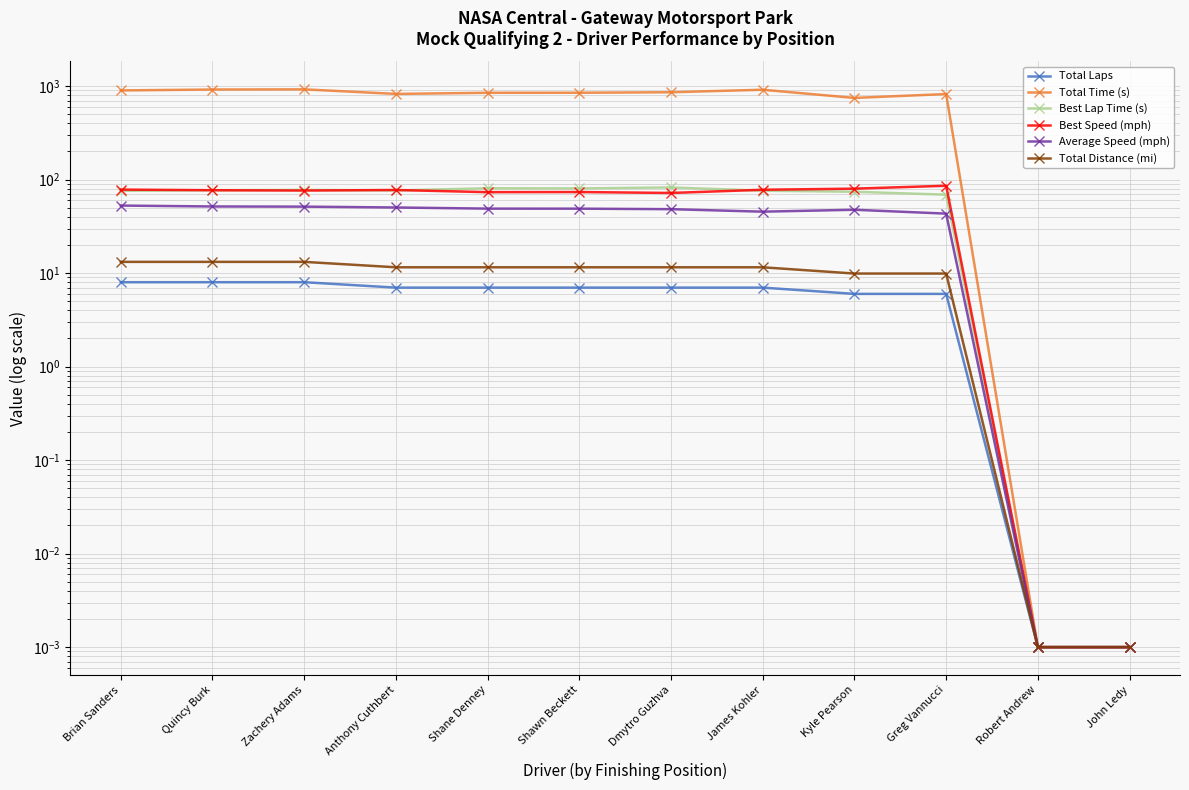

True or false: Average Speed (mph) has more than 0 points higher than both neighbors.

True